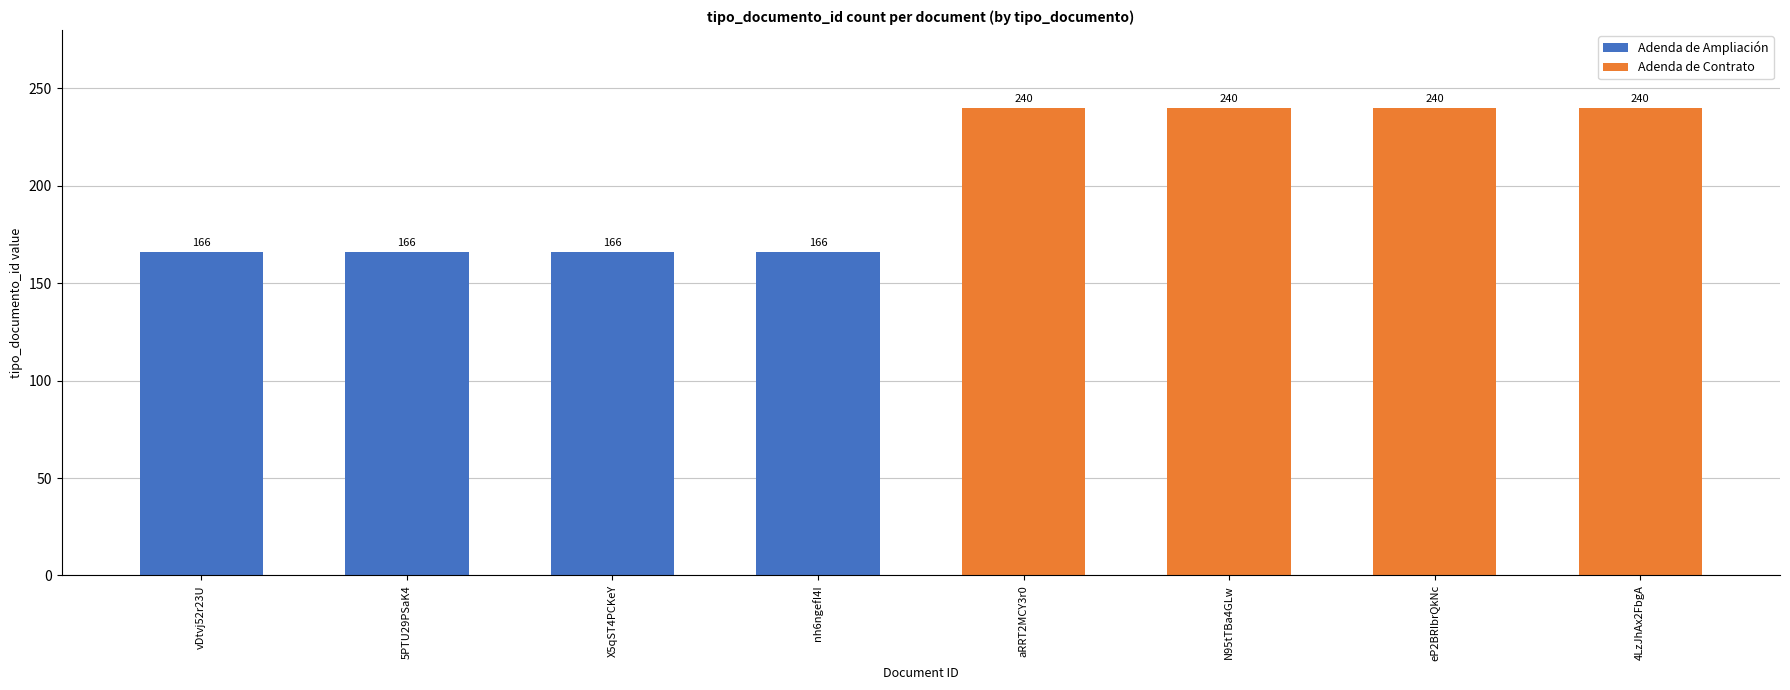

At how many categories does at least one series exceed 166?

4